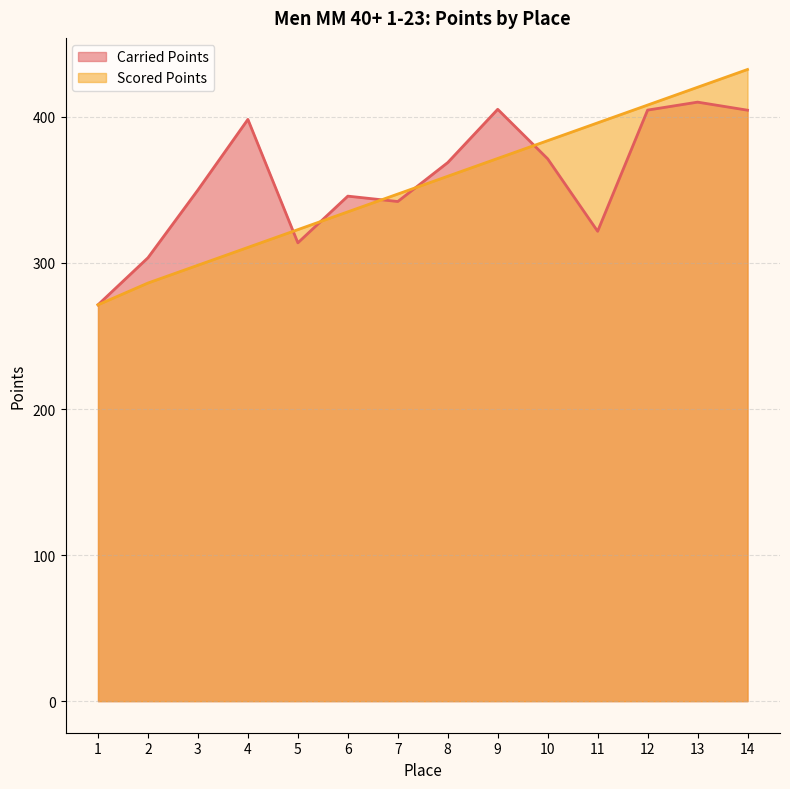

Is the value of Scored Points at 12 greater than the value of Carried Points at 1?

Yes